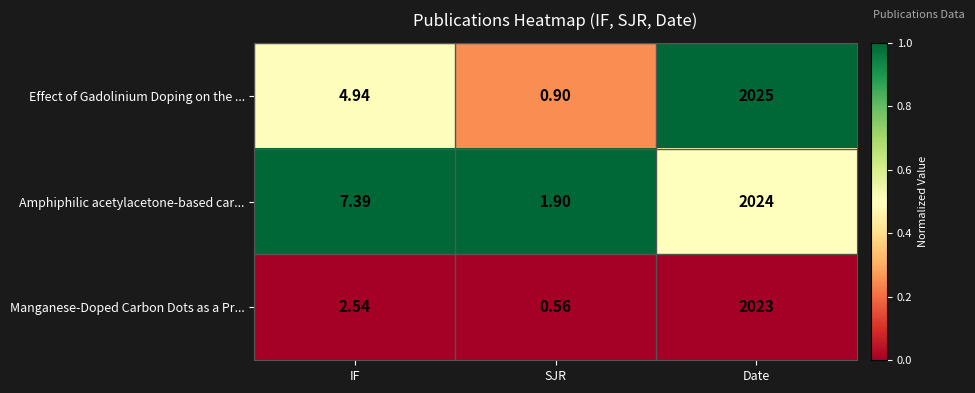

How many distinct data groups are displayed?

3